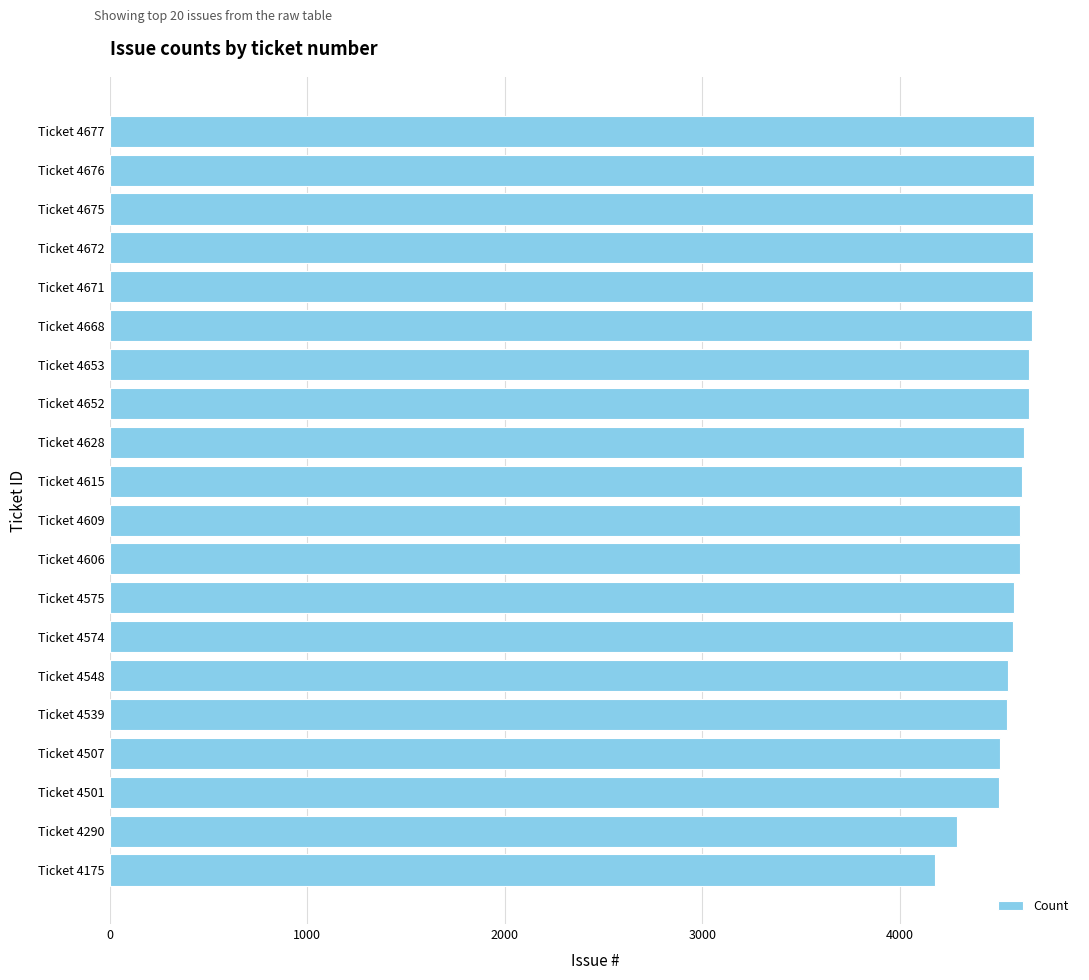

Between Ticket 4290 and Ticket 4671, which is larger?

Ticket 4671